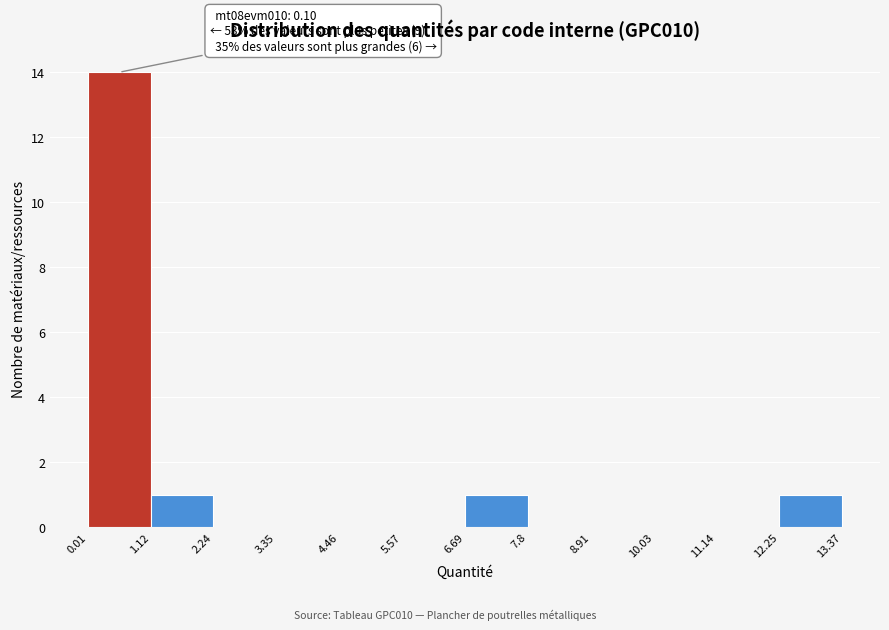

Over which range of the x-axis is the bar tallest?

0.01 to 1.12